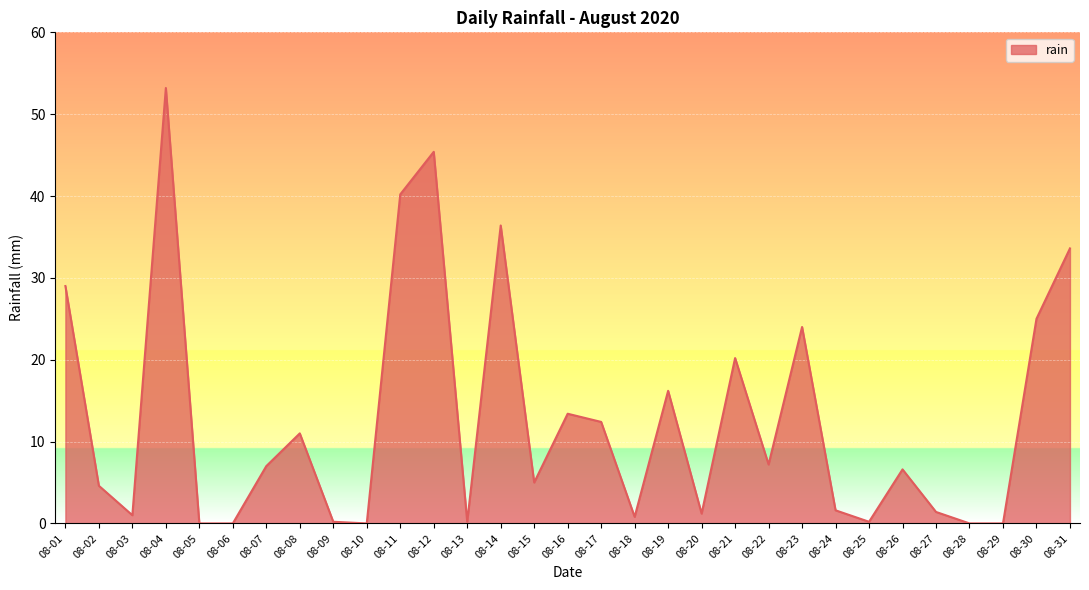

Approximately how many times larger is the value at 08-22 compared to 08-07?

1.0